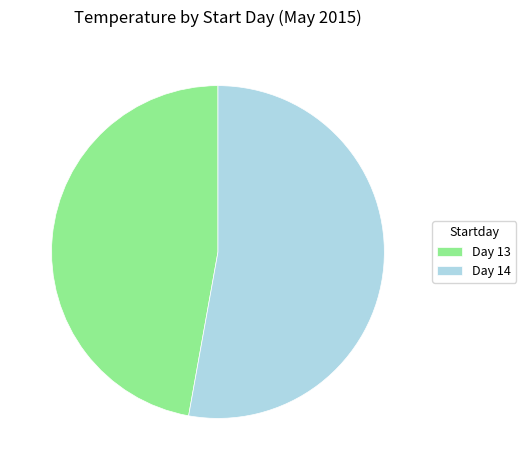

Which slice represents more than half of the pie?

Day 14